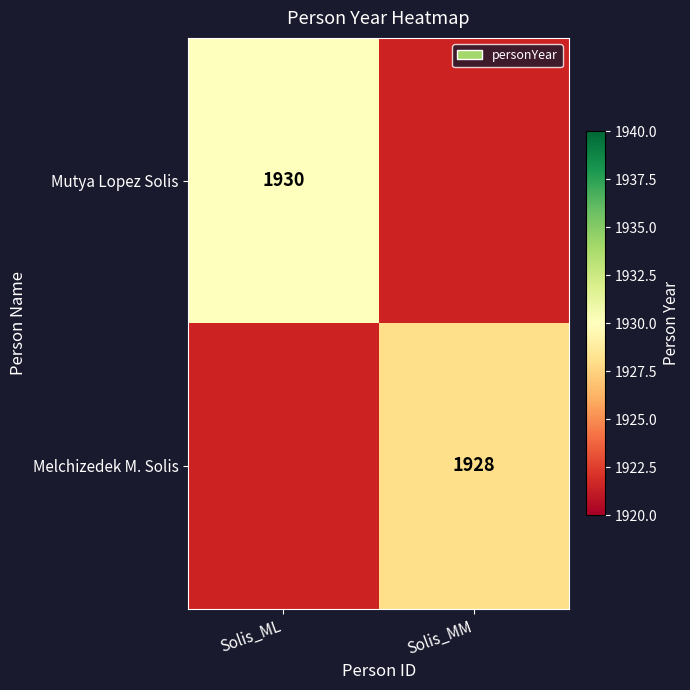

At how many categories does at least one series exceed 1889?

2